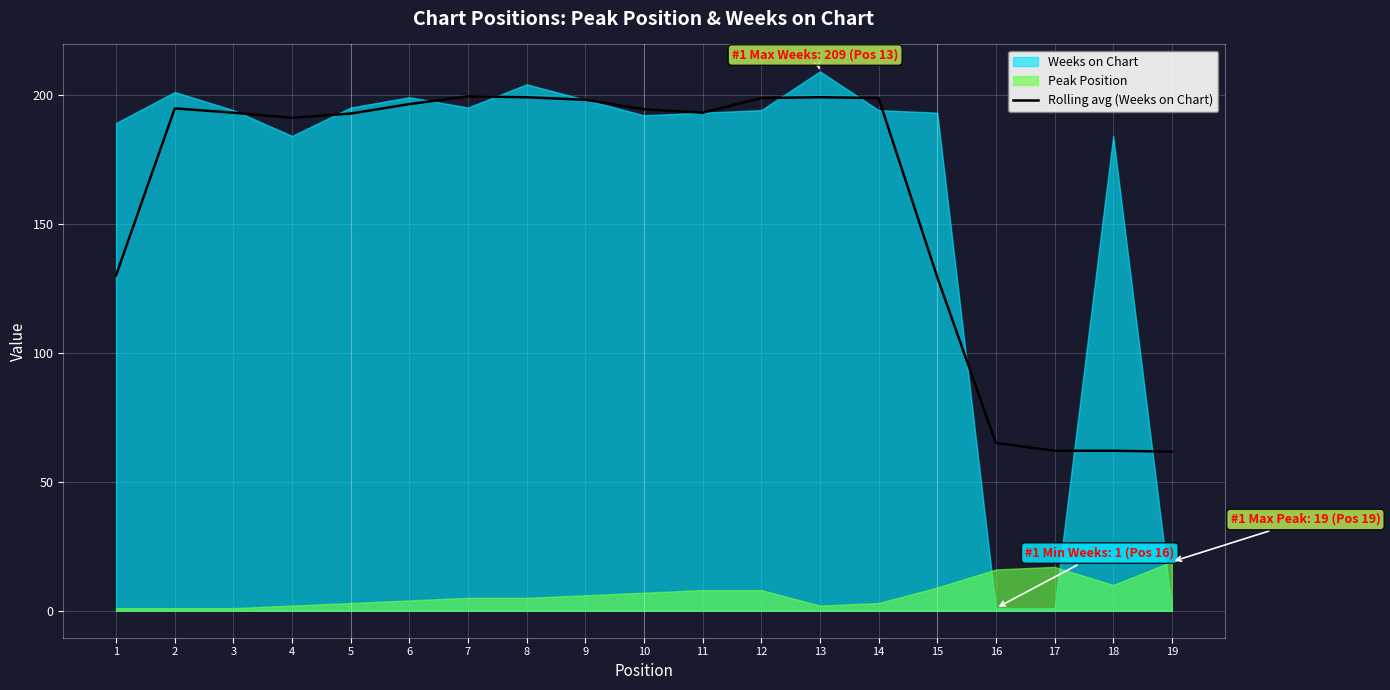

What is the highest value of the Rolling avg (Weeks on Chart) series?

199.3